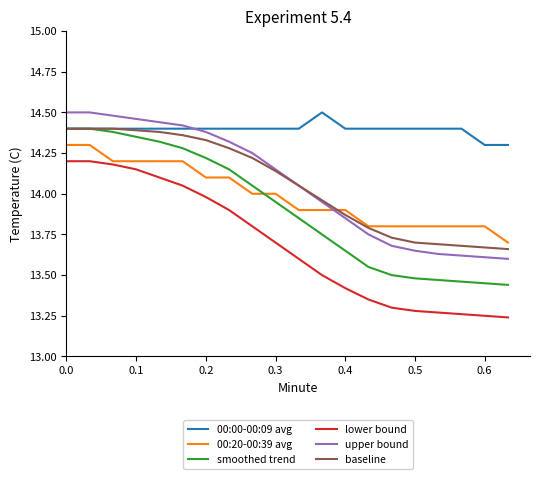

True or false: lower bound and smoothed trend cross at least once.

False